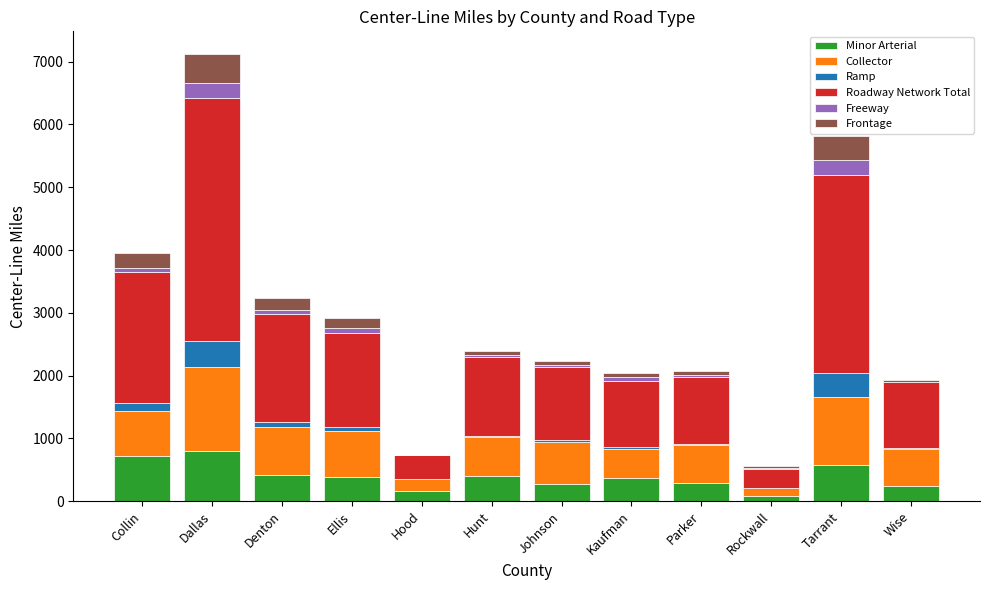

At which category is the sum across all series the highest?

Dallas